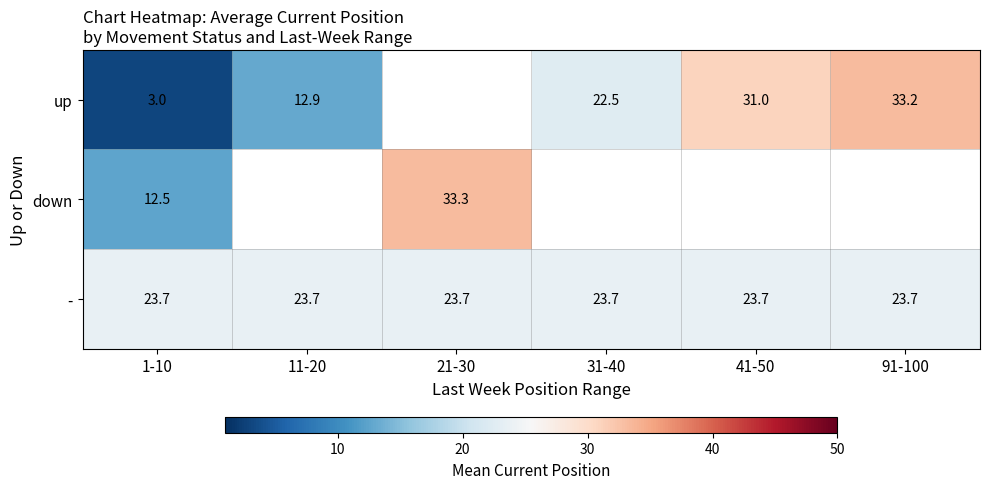

Is the value of - at 91-100 greater than the value of down at 1-10?

Yes